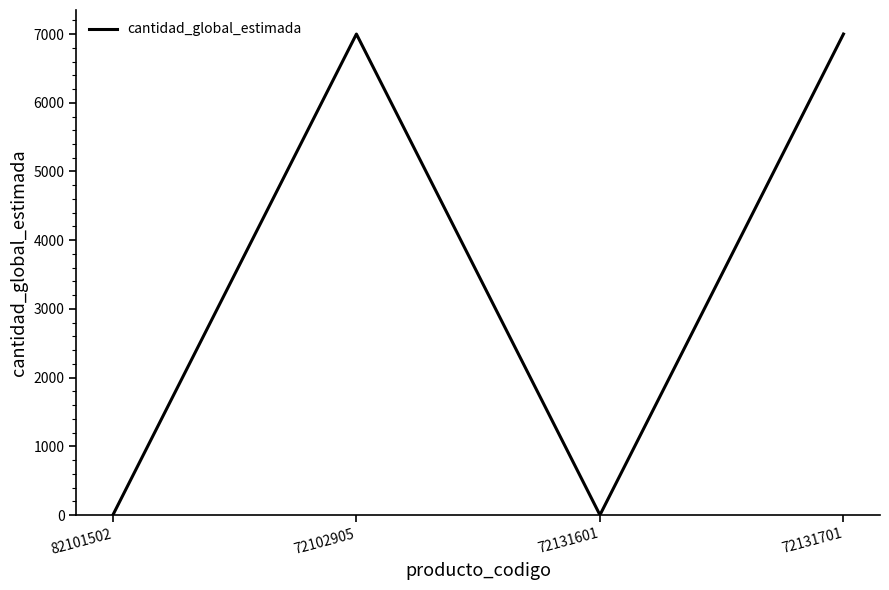

Where is the first local maximum?

72102905